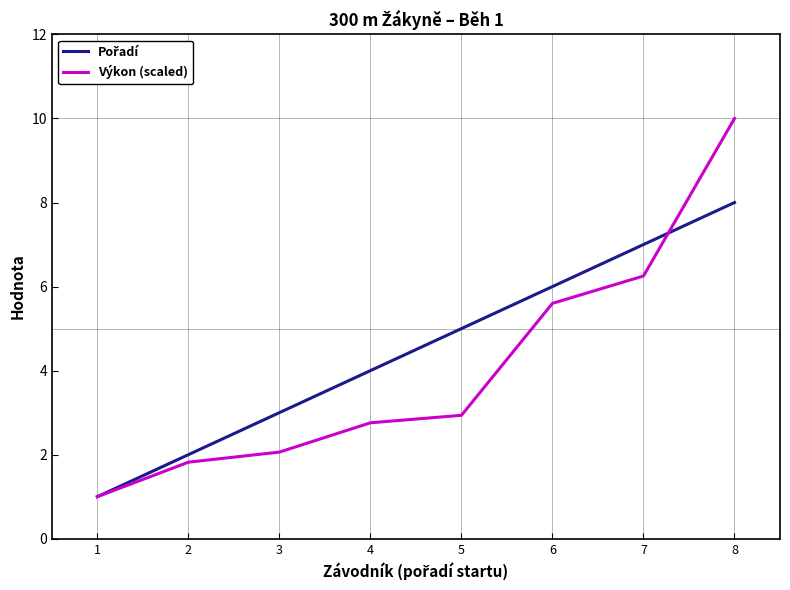

Which series has the widest spread of values?

Výkon (scaled)